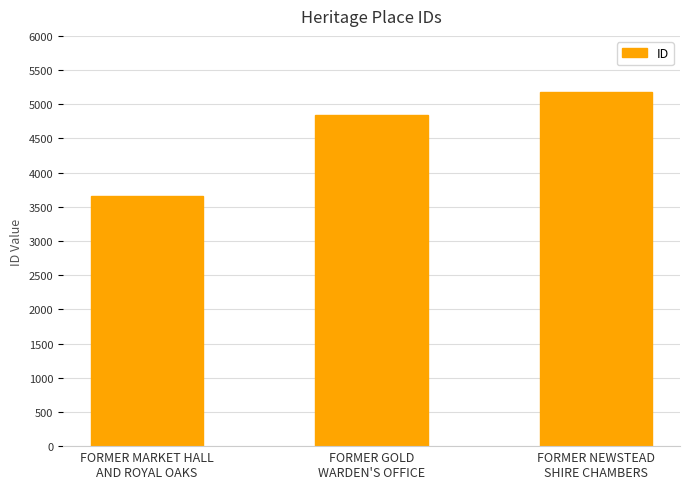

Which category has the highest value across all series?

FORMER NEWSTEAD
SHIRE CHAMBERS